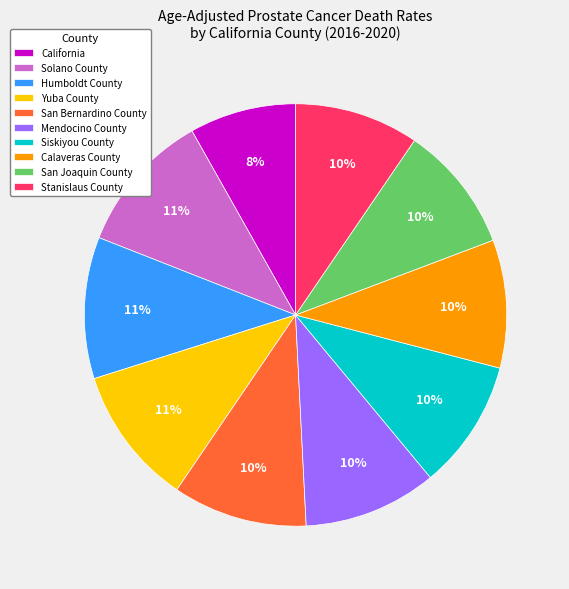

Between San Joaquin County and California, which is larger?

San Joaquin County